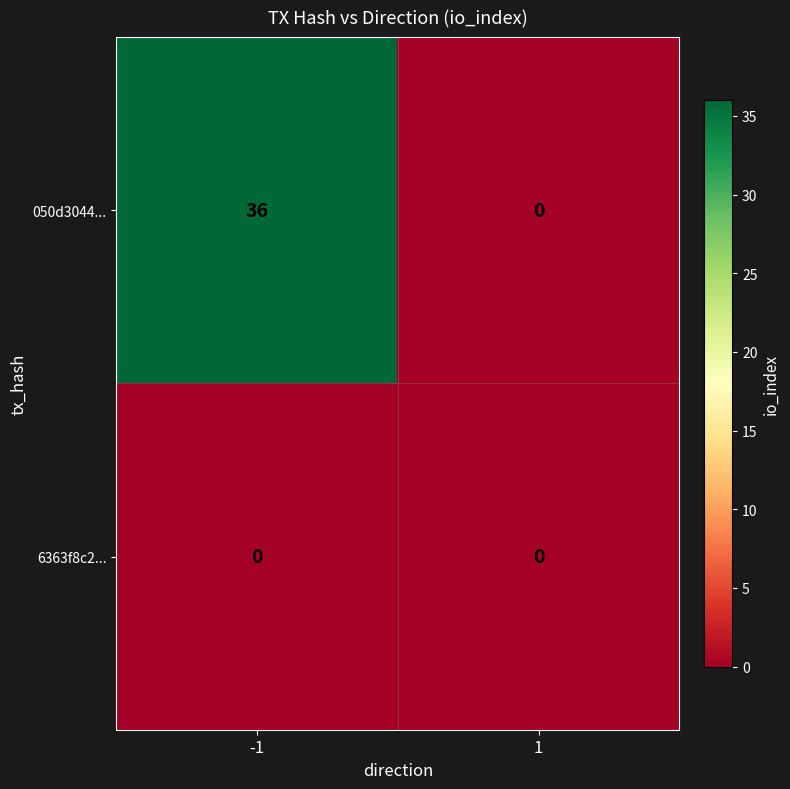

Which series has the widest spread of values?

050d3044...